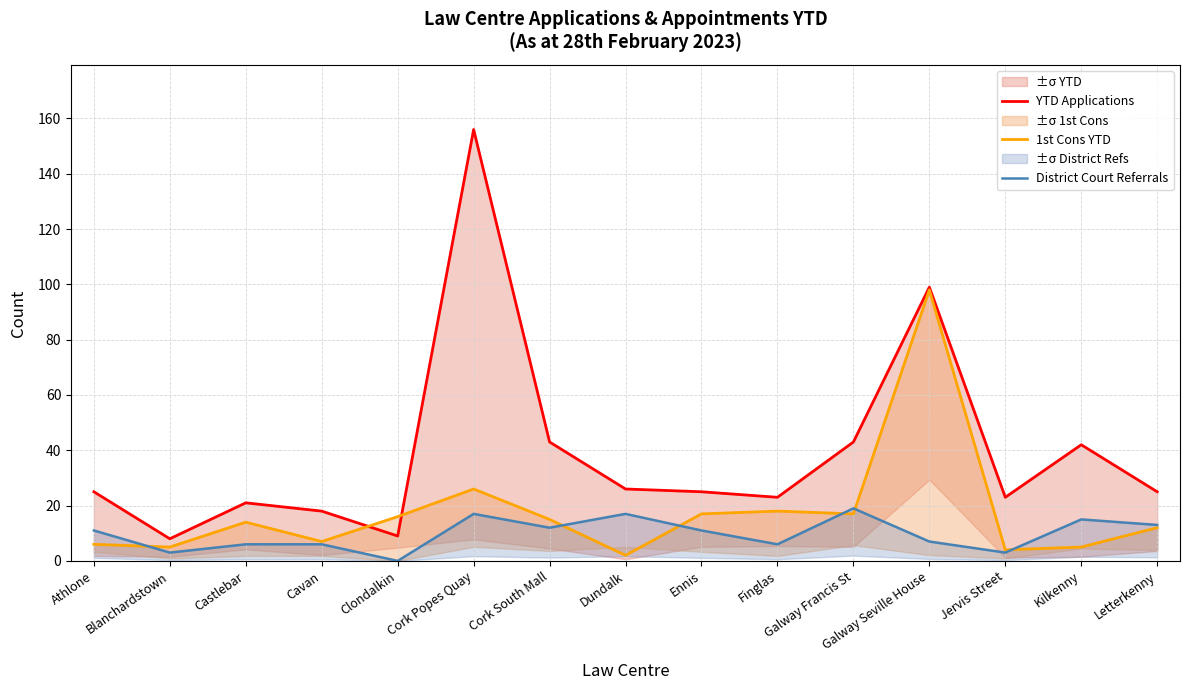

What is the label of the 15th point from the left?

Letterkenny